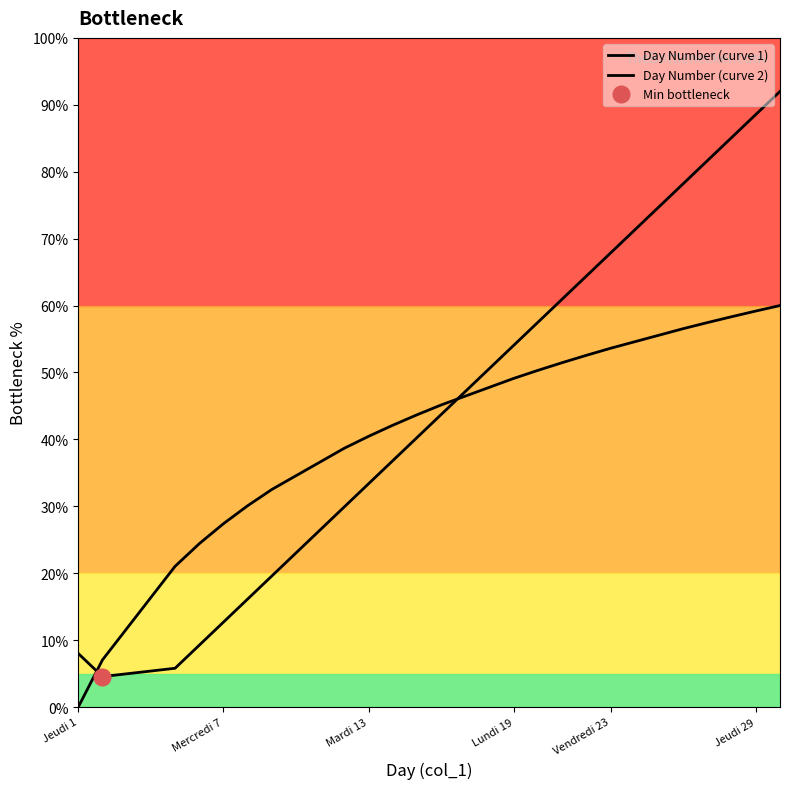

After their last crossing, which series has the higher values: Day Number (curve 1) or Day Number (curve 2)?

Day Number (curve 1)